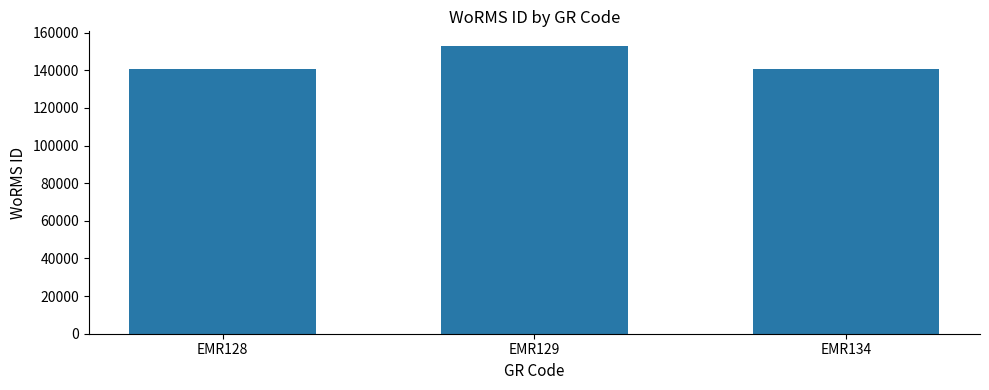

Approximately how many times larger is the value at EMR134 compared to EMR128?

1.0